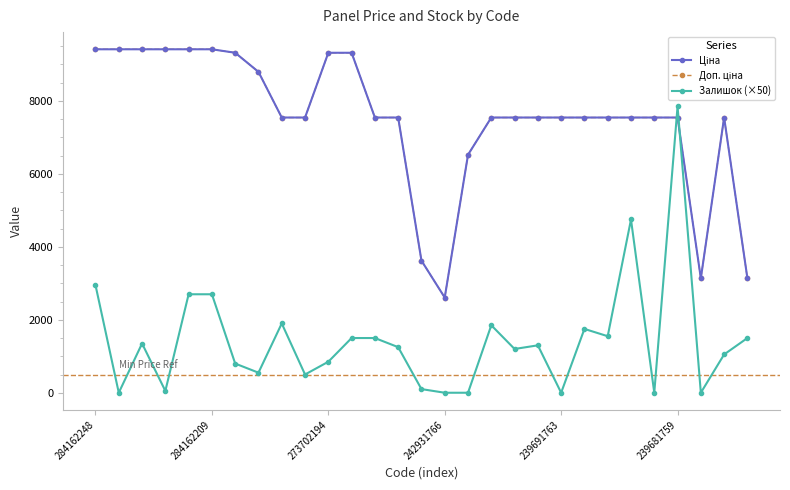

At how many categories does at least one series exceed 7375?

24